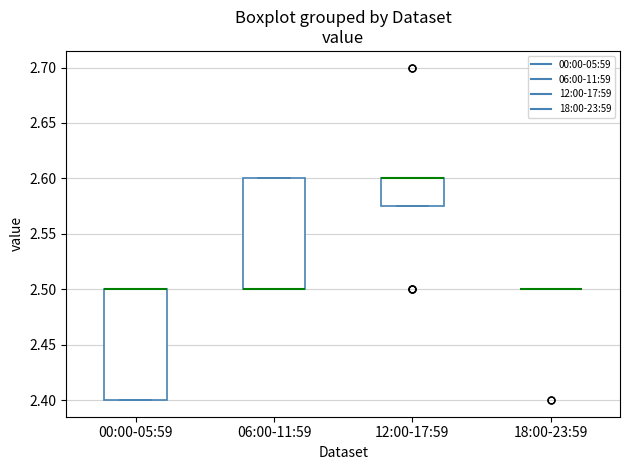

Reading left to right, transcribe this box plot: for each box, give where its median line is, the range the box spans, and where its two whiskers end, as read against the y-axis. The values are not printed on the chart, so give them approximately, as read against the axis.

00:00-05:59: median 2.500 (drawn on the box's upper edge), box 2.400 to 2.500, whiskers 2.400 to 2.500
06:00-11:59: median 2.500 (drawn on the box's lower edge), box 2.500 to 2.600, whiskers 2.500 to 2.600
12:00-17:59: median 2.600 (drawn on the box's upper edge), box 2.575 to 2.600, whiskers 2.575 to 2.600
18:00-23:59: box collapsed to a line at 2.500, whiskers 2.500 to 2.500